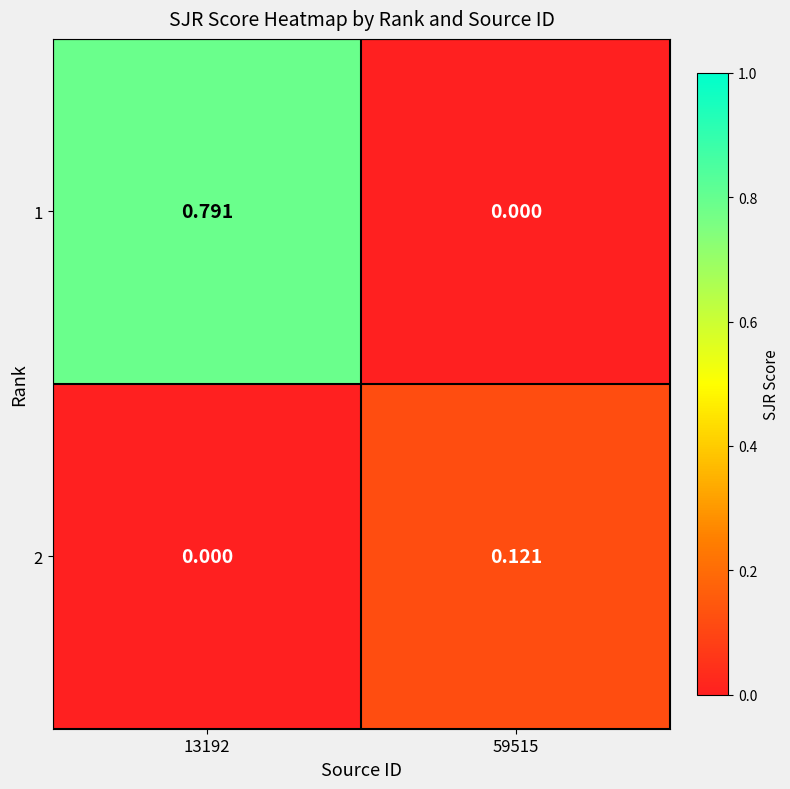

Is the value of 1 at 13192 greater than the value of 2 at 59515?

Yes